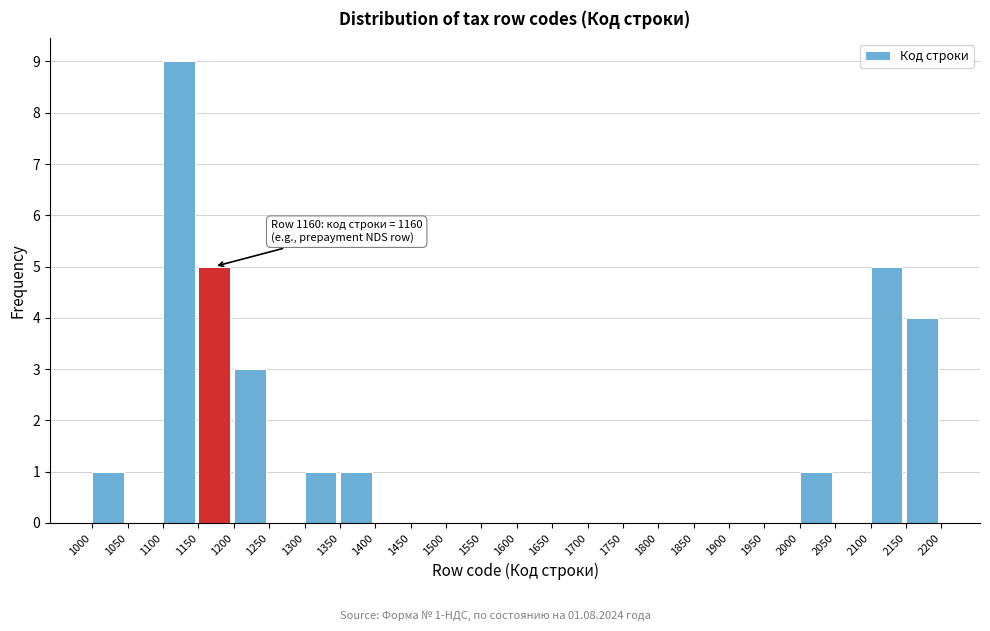

Which range on the x-axis has the tallest bar?

1100 to 1150